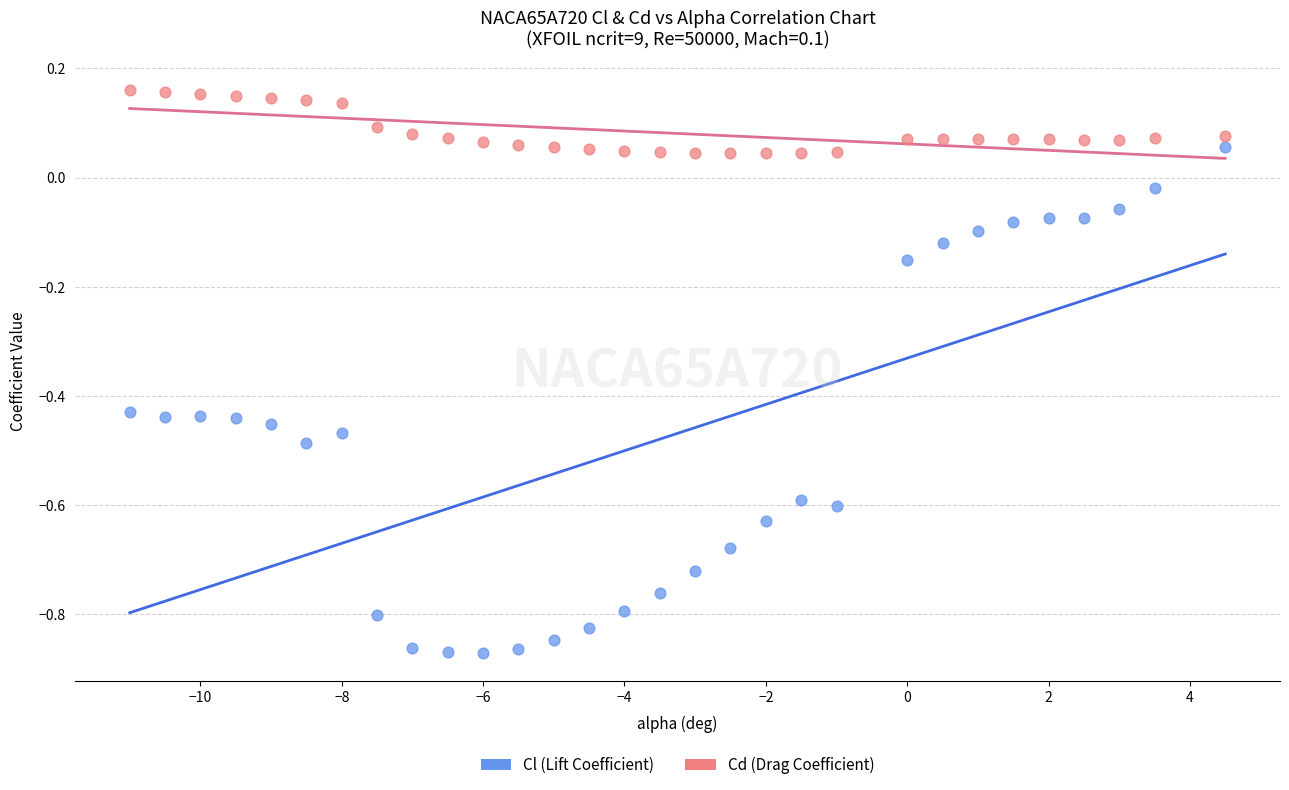

Which series reaches the maximum Y coordinate?

Cd (Drag Coefficient)